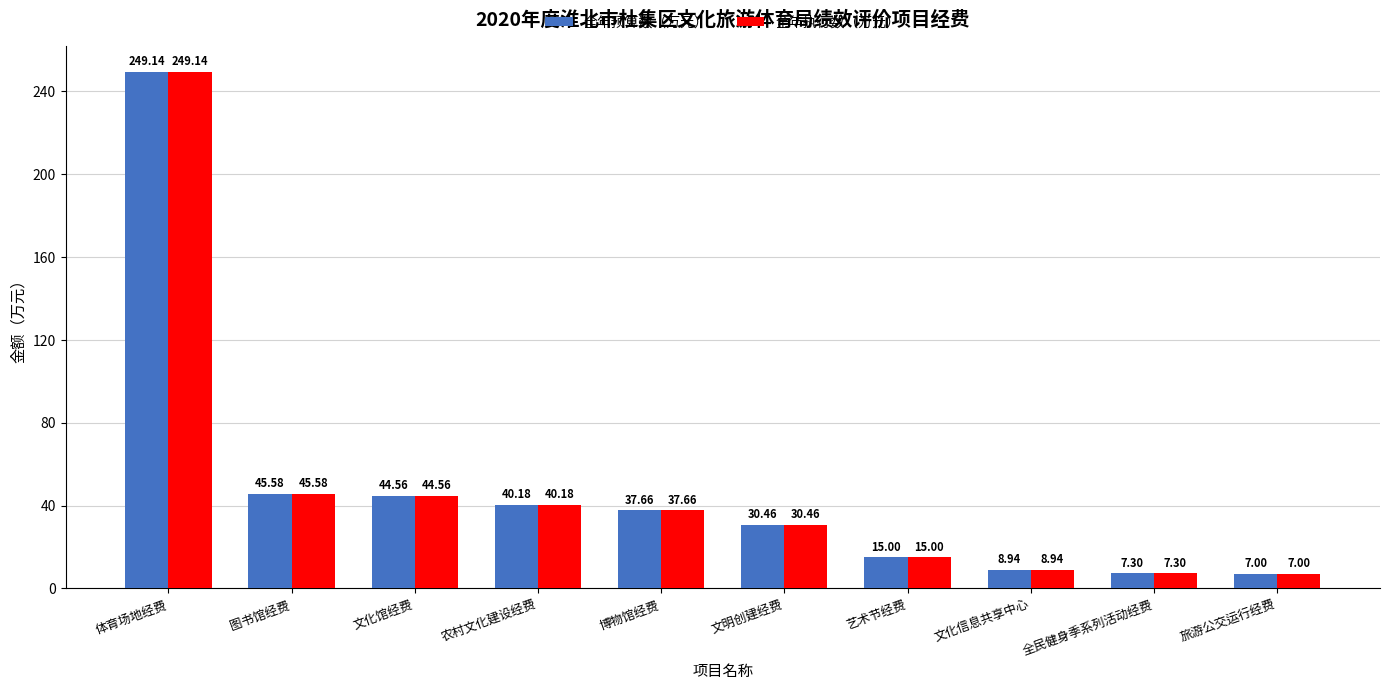

What is the difference between the 全年预算数（万元） values at 博物馆经费 and 农村文化建设经费?

2.5